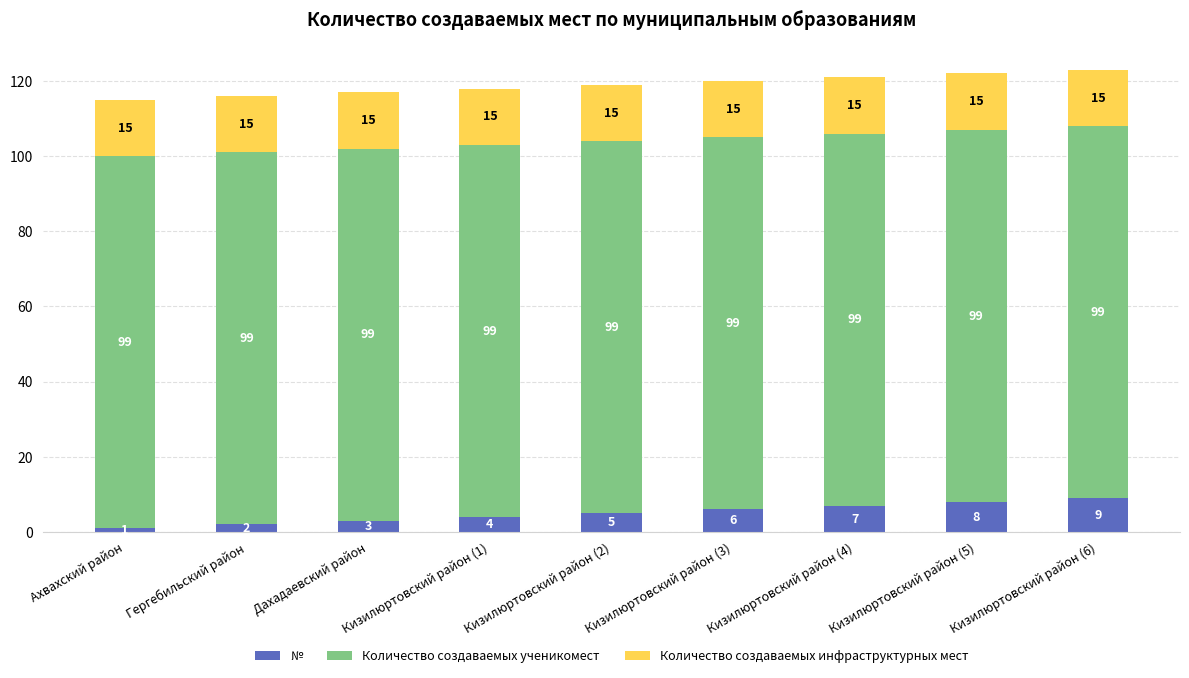

What is the sum of all № values?

45